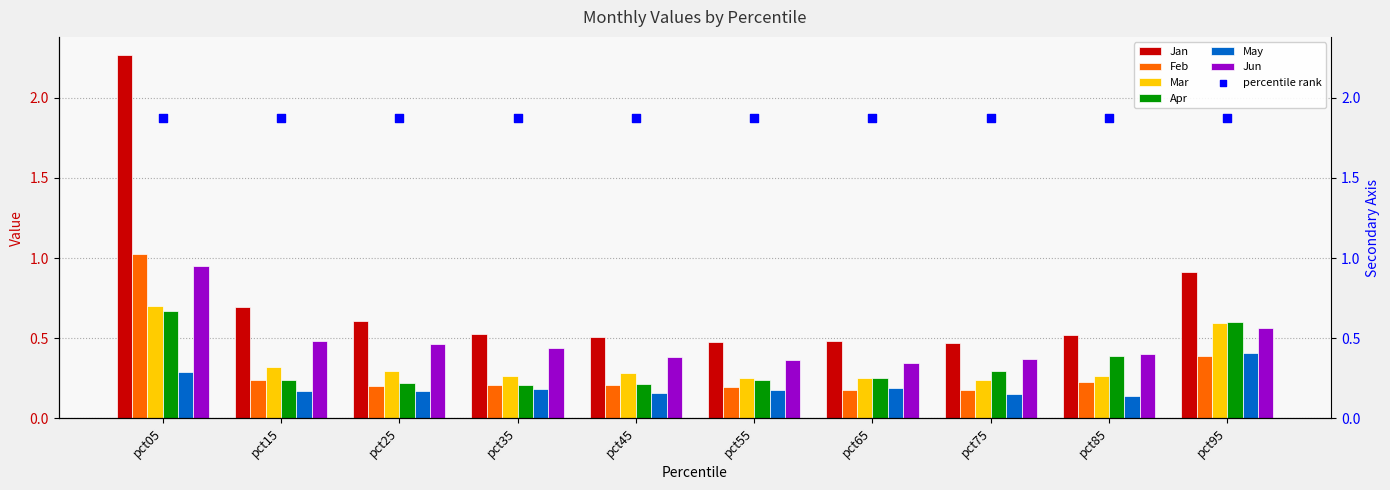

Is the value of Jan at pct85 greater than the value of Apr at pct75?

Yes